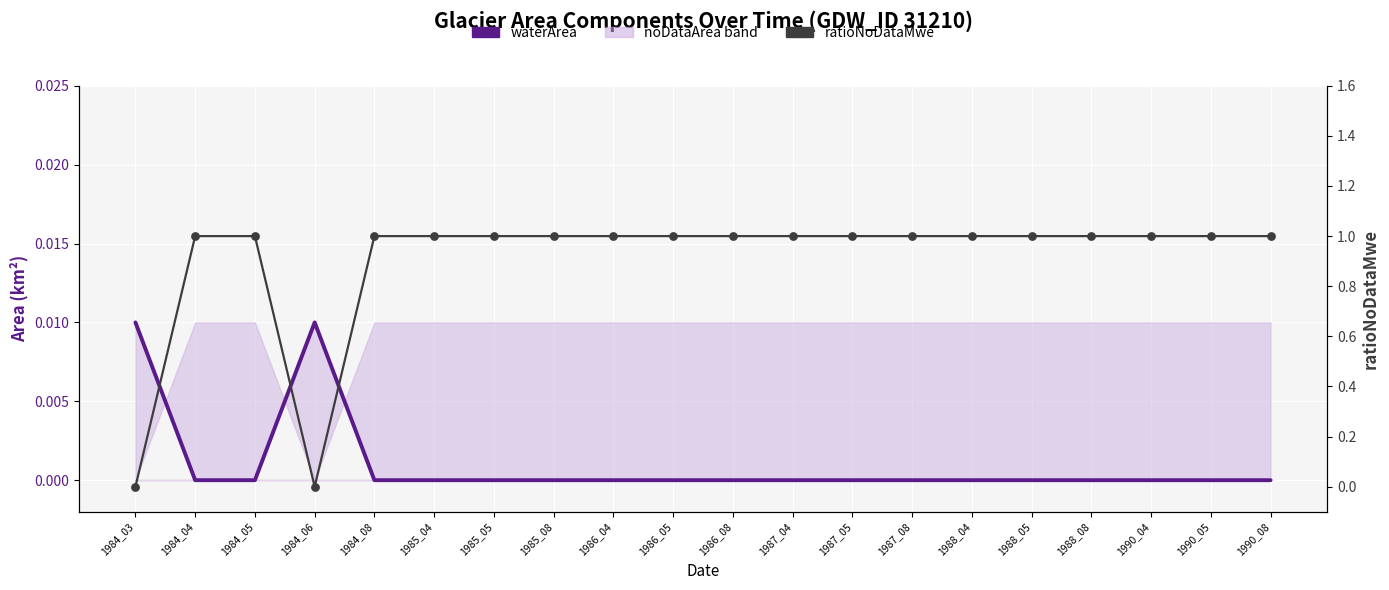

At how many categories does at least one series exceed 0?

20